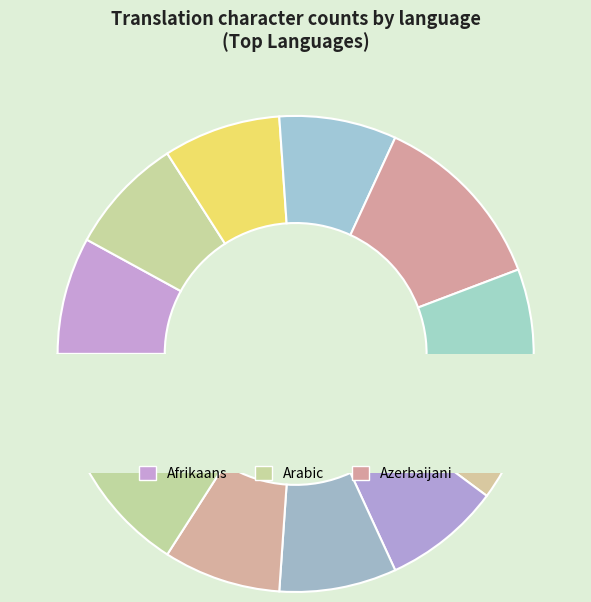

Is the sum of Bengali (India) and Catalan greater than half?

No